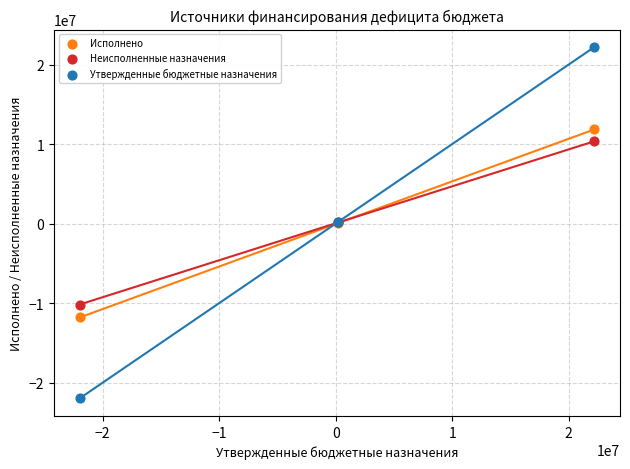

Which series has the widest spread of Y values?

Утвержденные бюджетные назначения